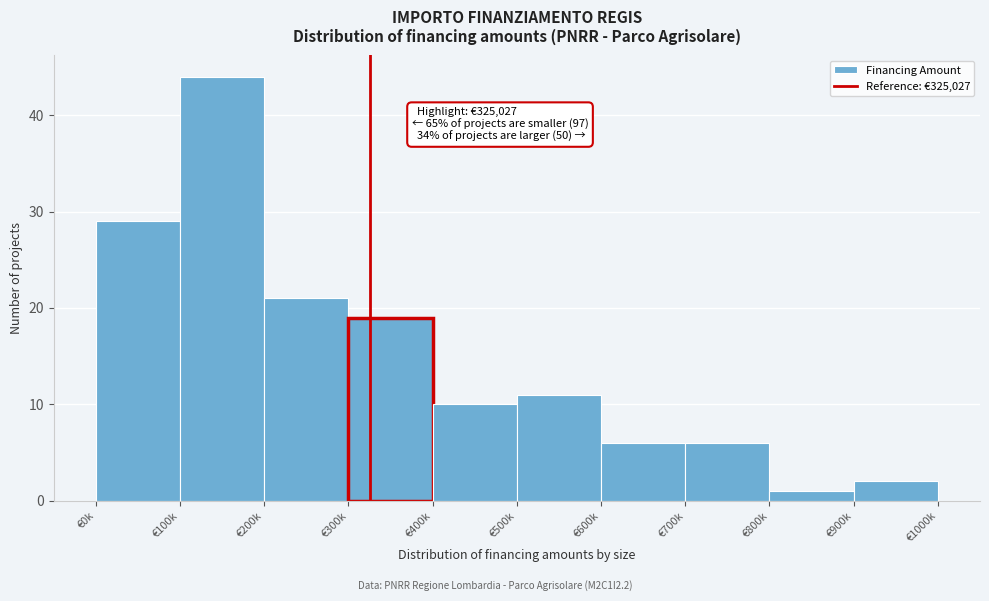

Reading left to right, extract all data points from this chart.

29	44	21	19	10	11	6	6	1	2